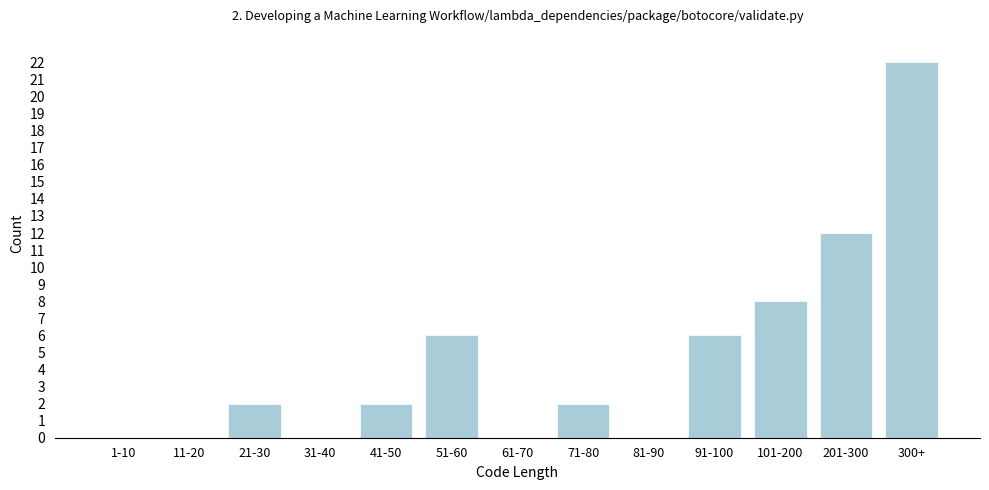

Reading right to left, what are all the values shown in this chart?

300+=22	201-300=12	101-200=8	91-100=6	81-90=0	71-80=2	61-70=0	51-60=6	41-50=2	31-40=0	21-30=2	11-20=0	1-10=0